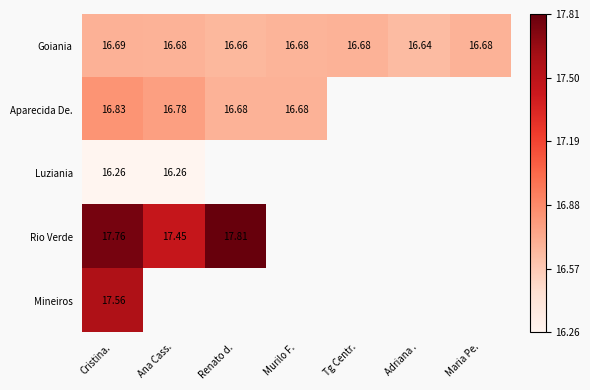

At which label does Goiania reach its peak?

Cristina.